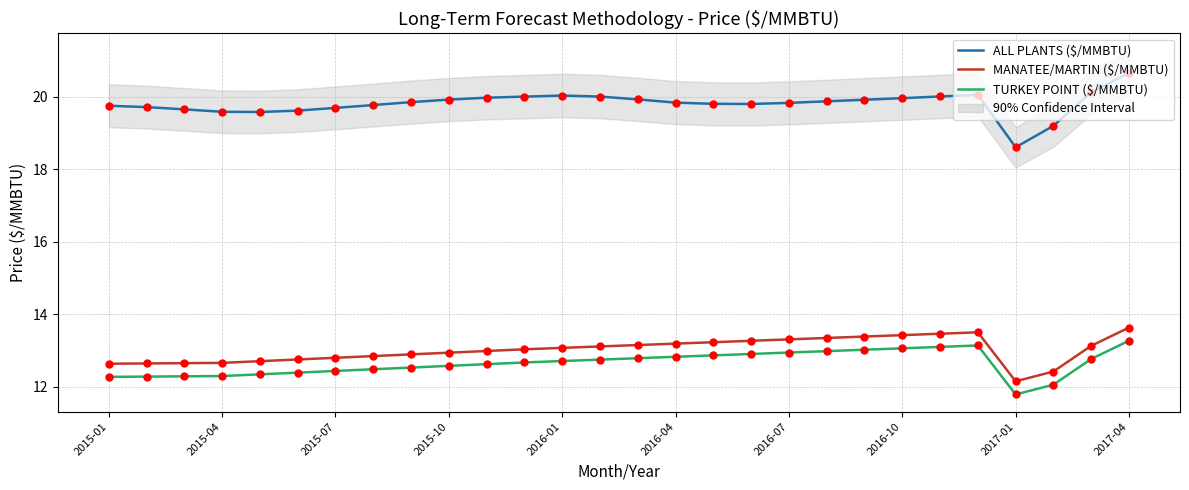

What is the total value across all series at 22?

46.6